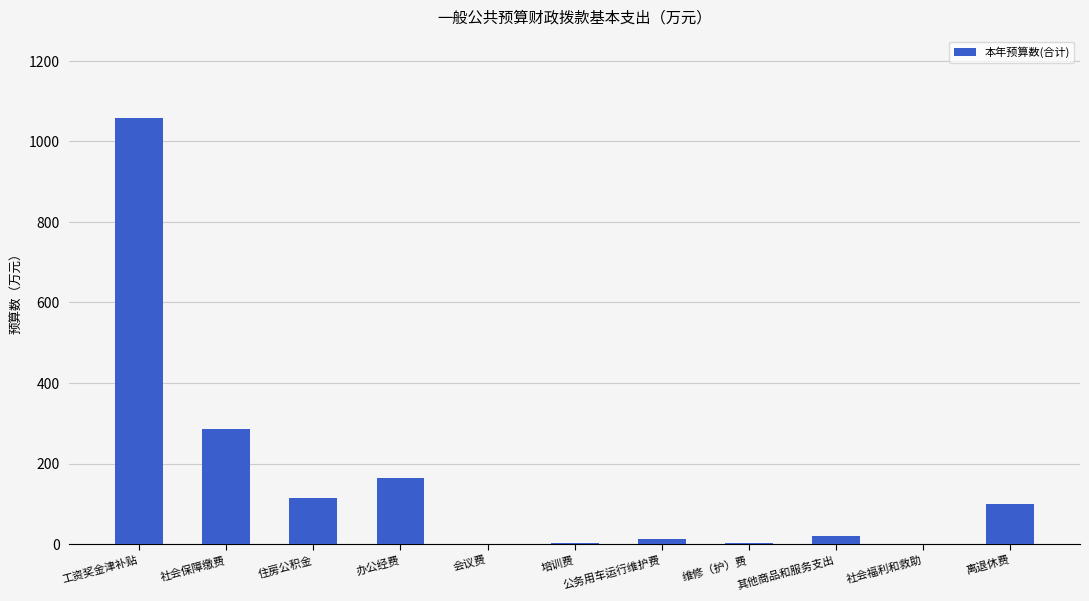

How many series are shown in this chart?

1